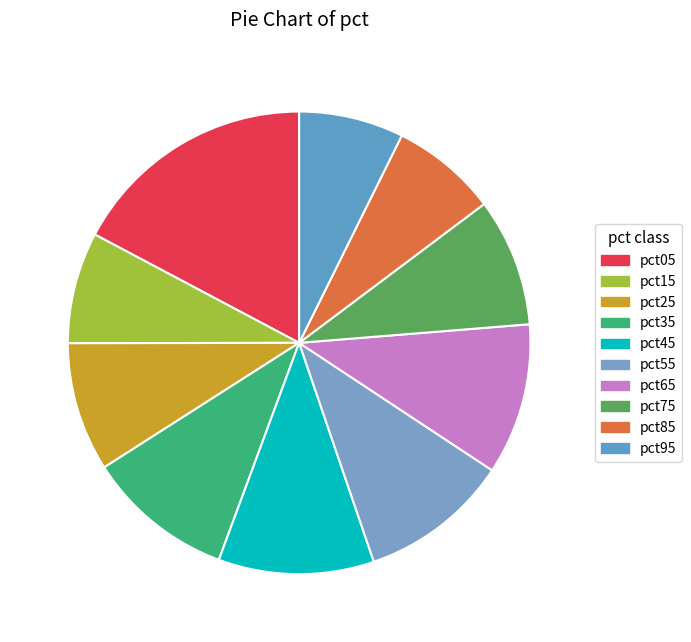

To the nearest percent, what is the difference between the pct55 and pct95 slice percentages?

3%